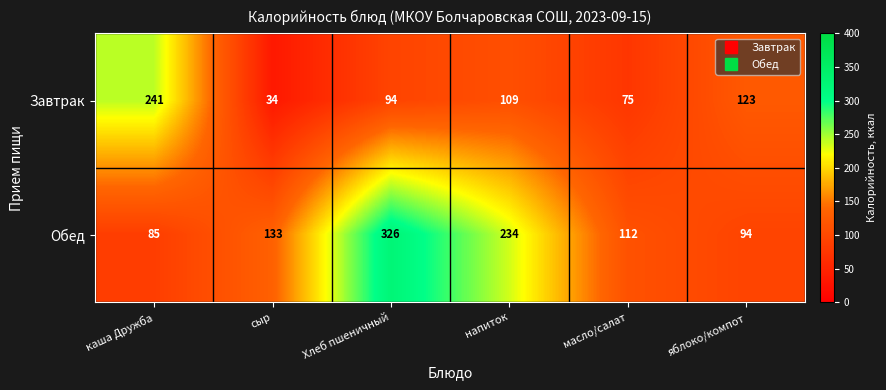

Which category has the highest value in the Завтрак series?

каша Дружба